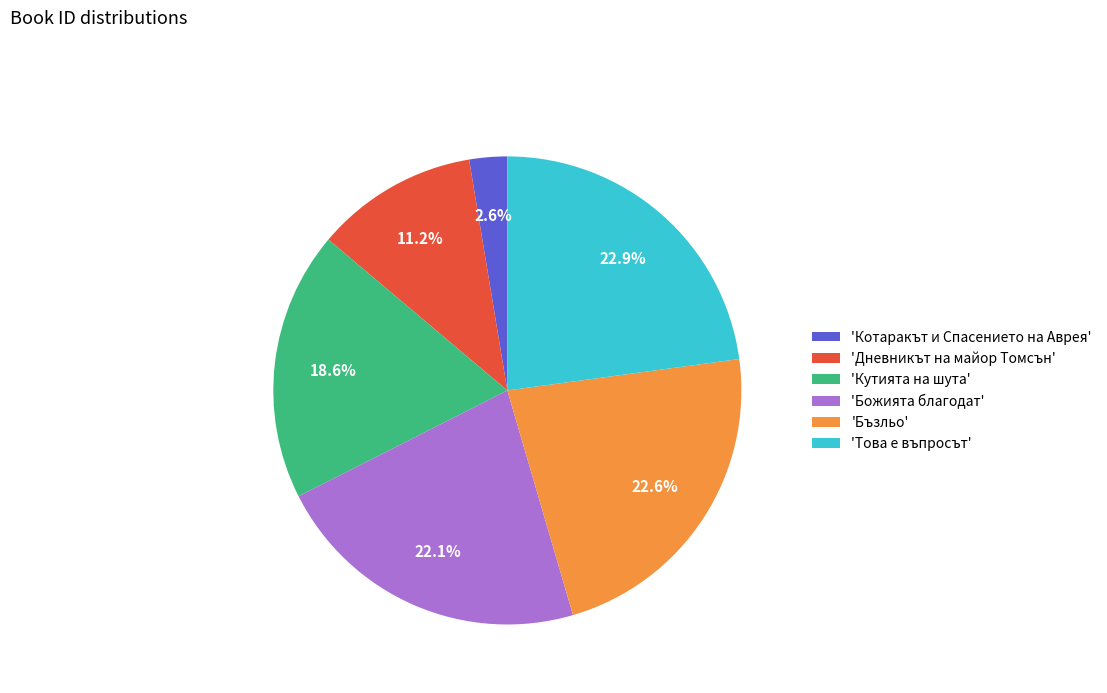

What is the smallest slice in the pie chart?

'Котаракът и Спасението на Аврея'